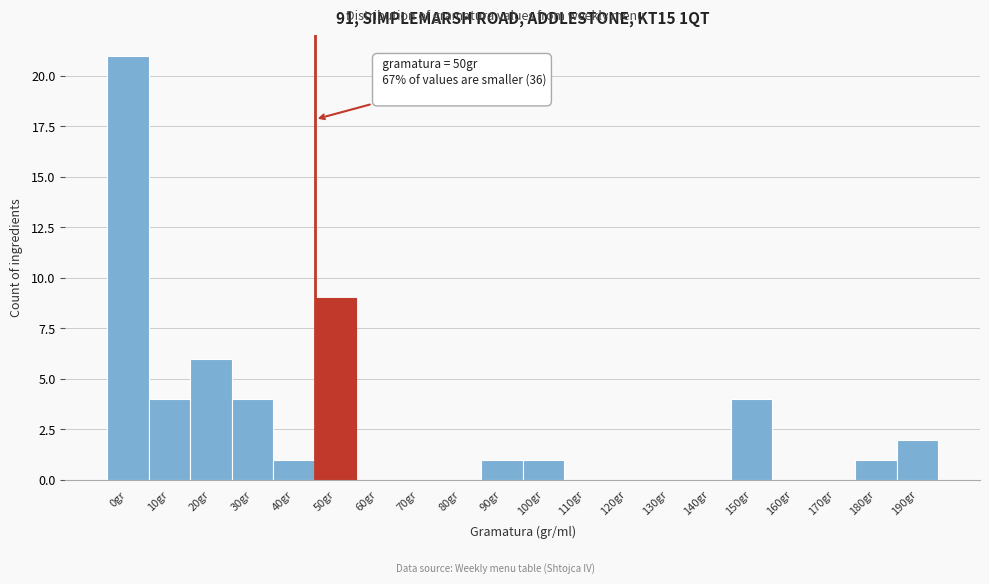

Reading left to right, what are all the values shown in this chart?

0gr=21	10gr=4	20gr=6	30gr=4	40gr=1	50gr=9	60gr=0	70gr=0	80gr=0	90gr=1	100gr=1	110gr=0	120gr=0	130gr=0	140gr=0	150gr=4	160gr=0	170gr=0	180gr=1	190gr=2